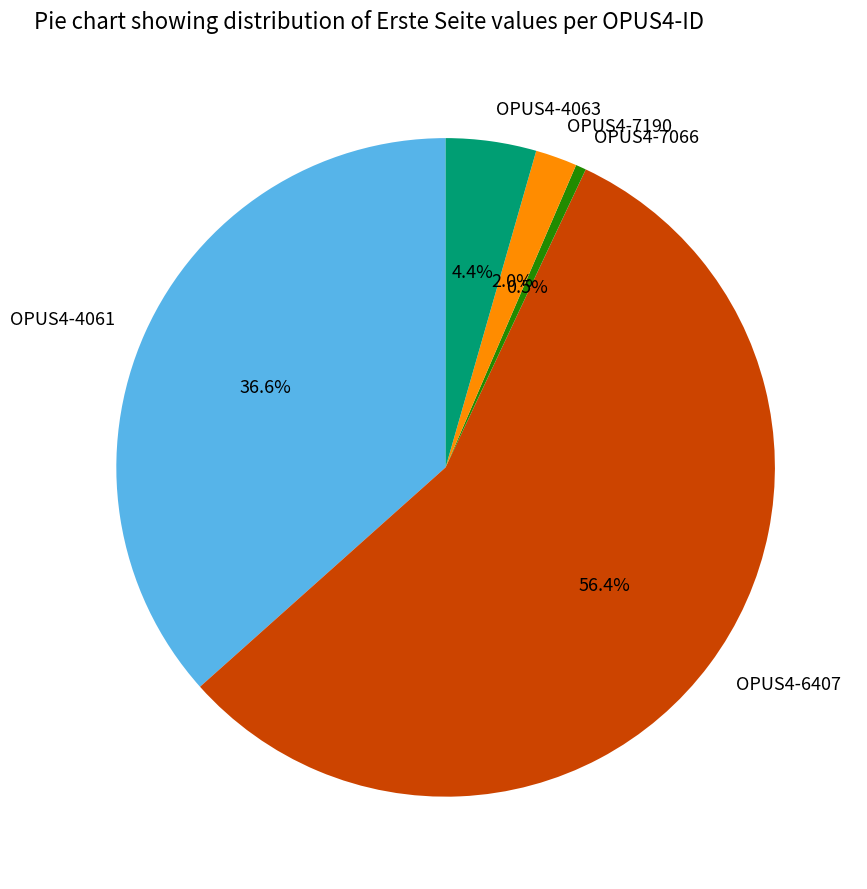

Is it true that OPUS4-7066 is 11% of the pie?

False